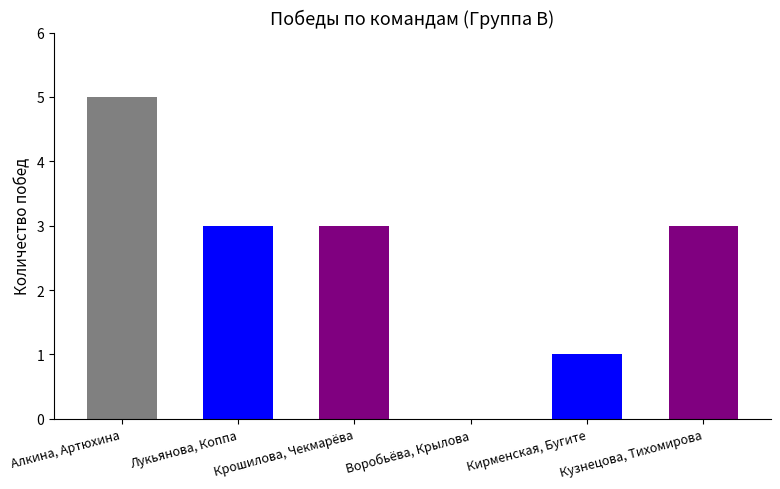

How many data points does each series have?

6